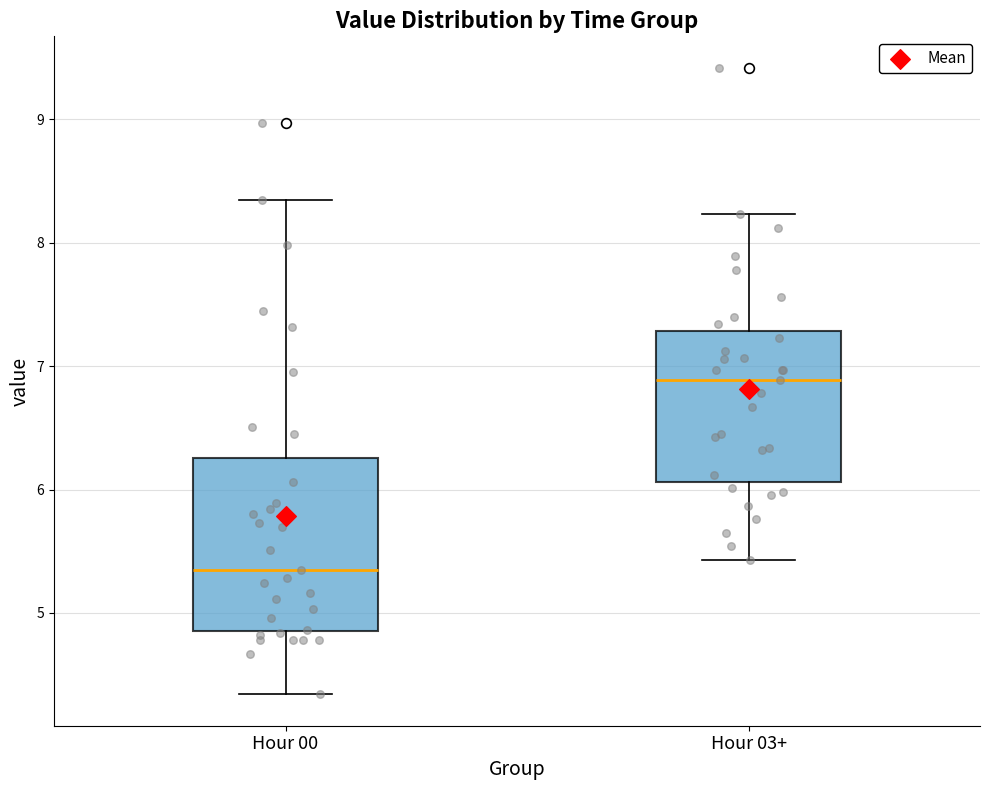

Which box has the lowest median line?

Hour 00